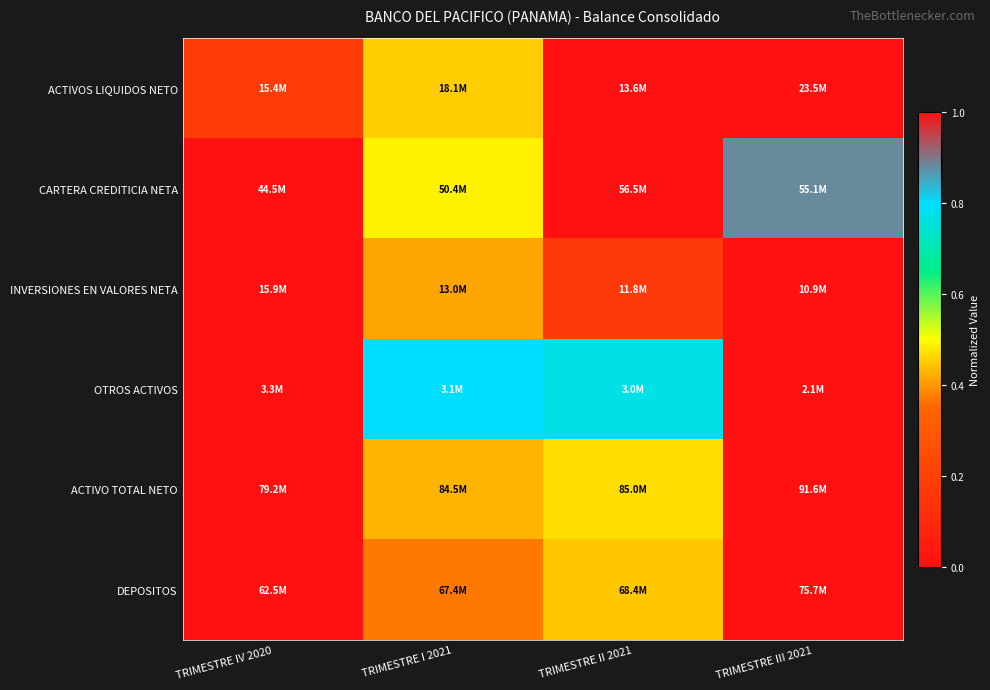

Between TRIMESTRE IV 2020 and TRIMESTRE II 2021, which series saw the biggest shift?

CARTERA CREDITICIA NETA